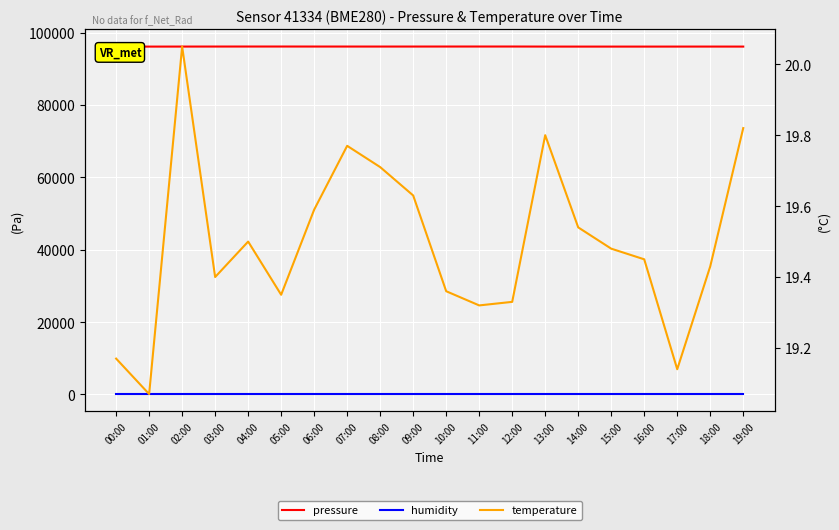

Count the number of data series in this chart.

3